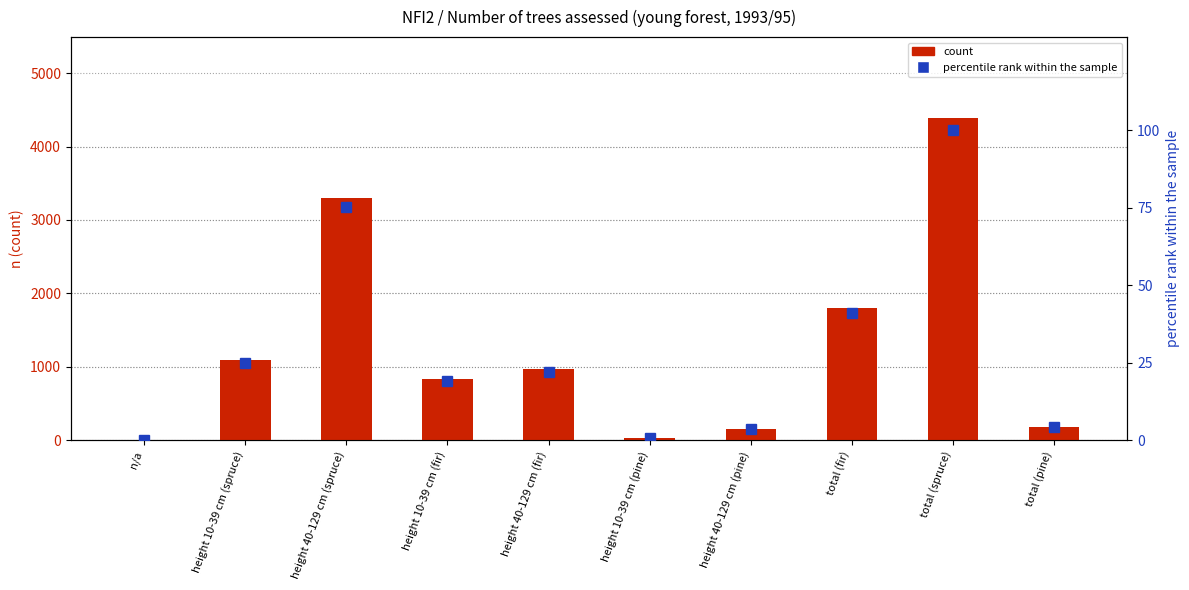

The value of count at height 40-129 cm (fir) is 966.0. True or false?

True